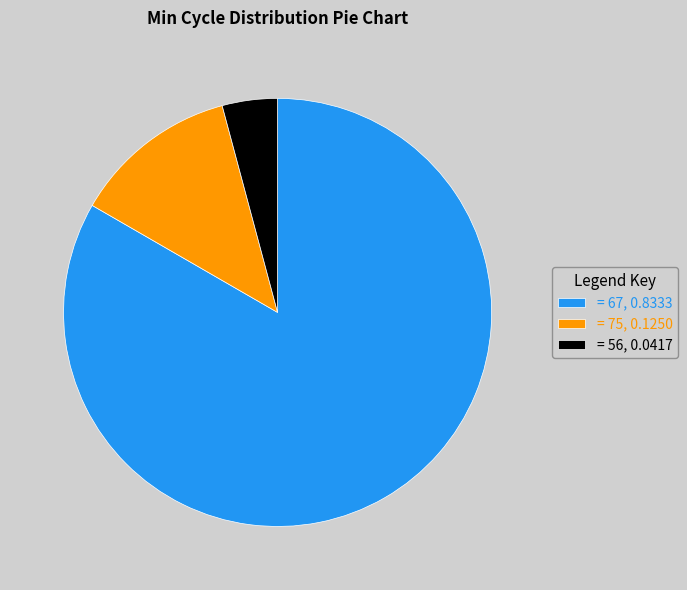

Which has a higher value, = 67, 0.8333 or = 56, 0.0417?

= 67, 0.8333